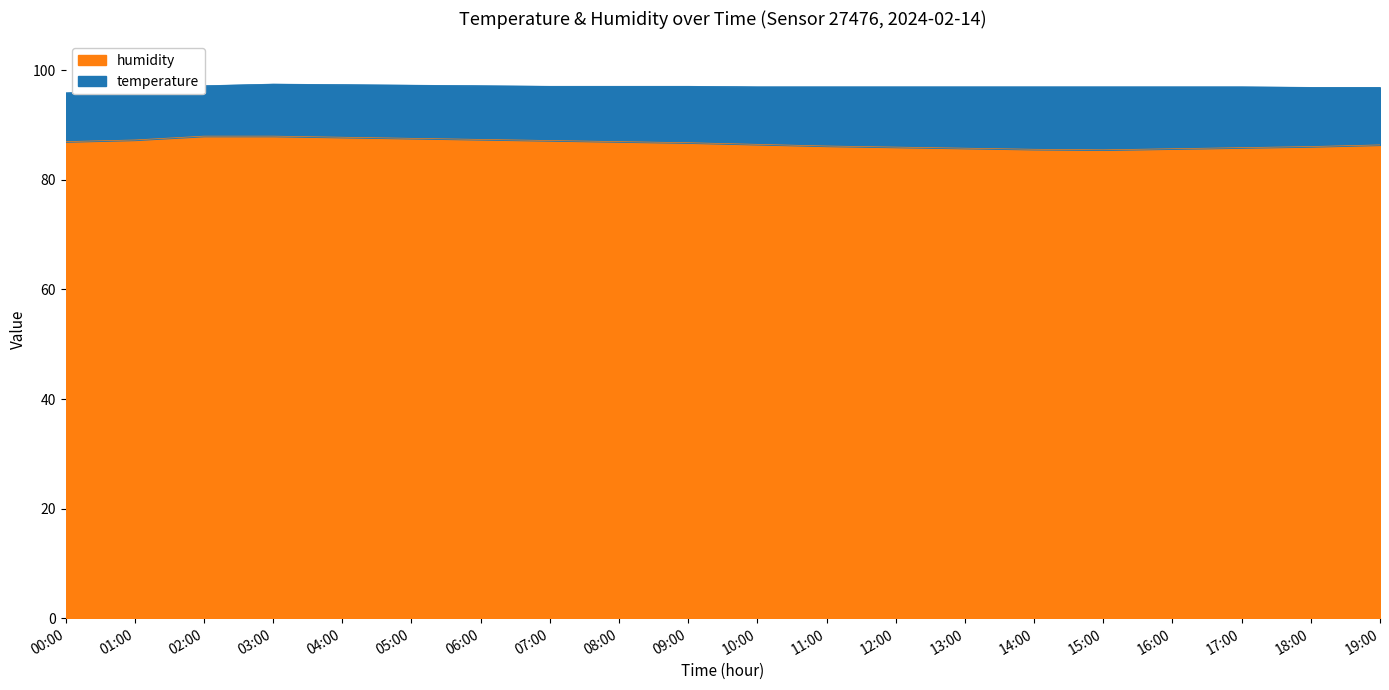

The chart shows a value of 88.0 at 03:00. True or false?

True